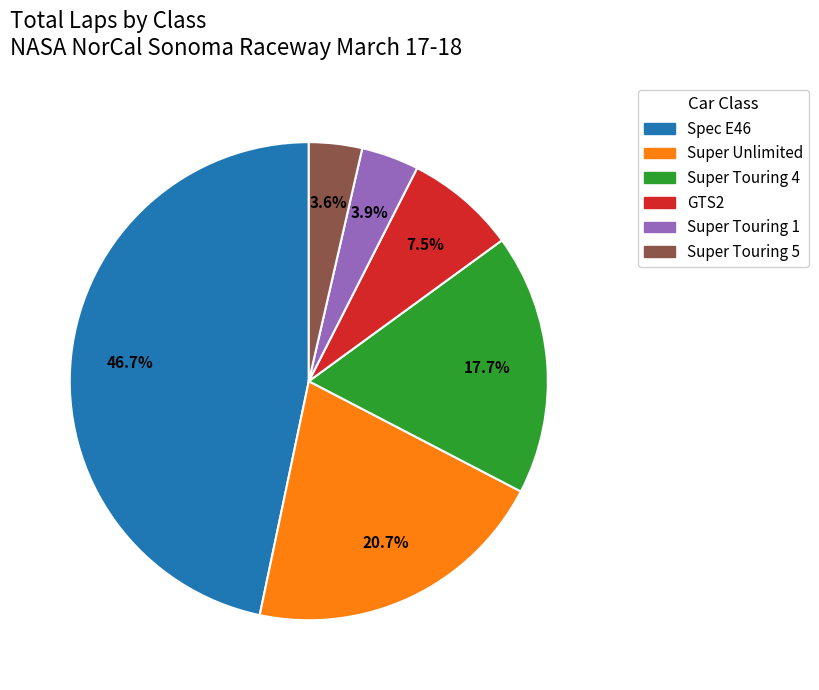

Does Super Touring 4 account for over 50% of the chart?

No